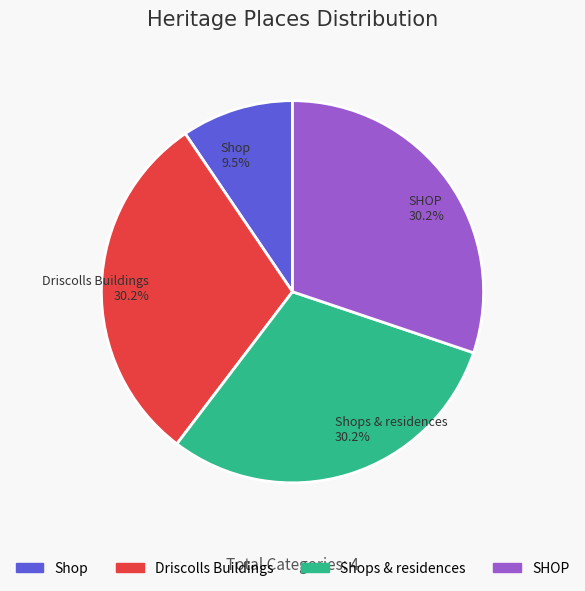

Which slice is the smallest?

Shop